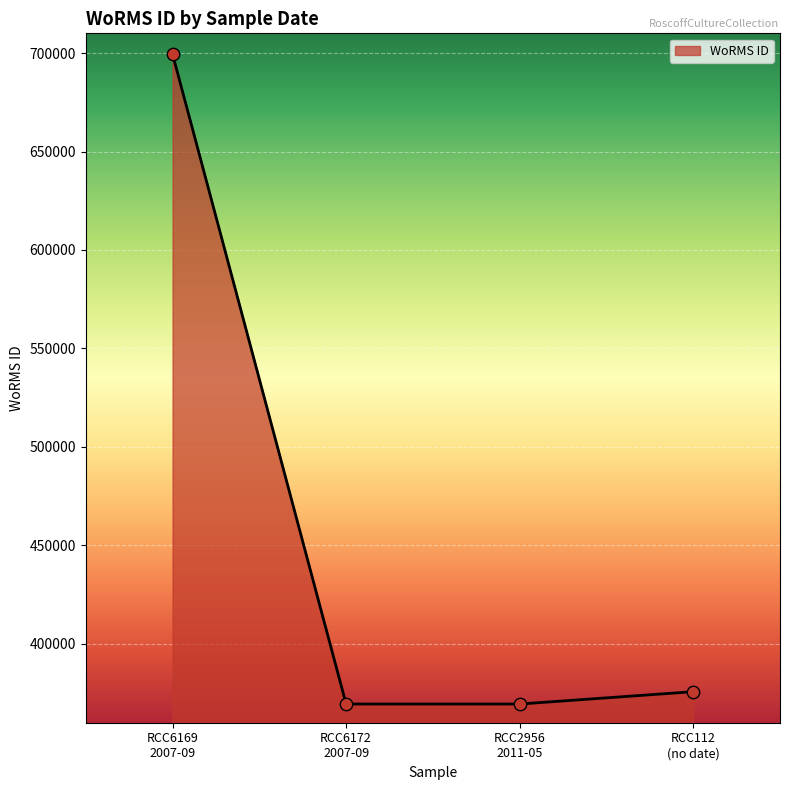

What is the sum of all values?

1814137